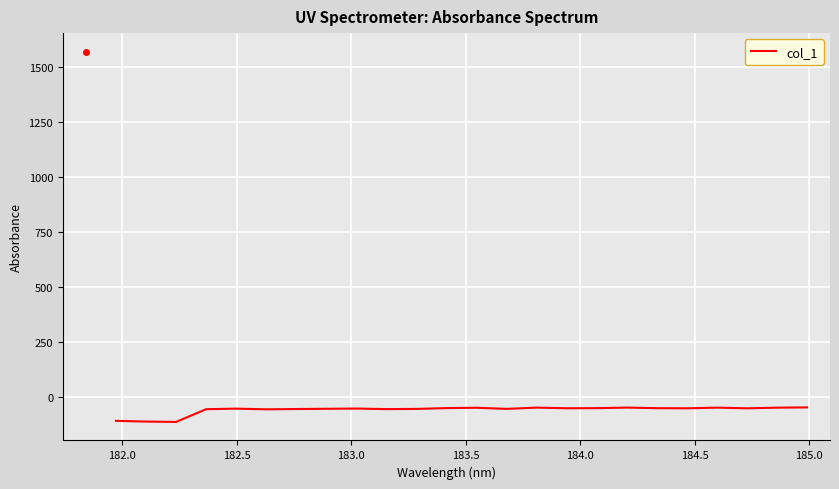

What is the maximum value shown in the chart?

-49.0